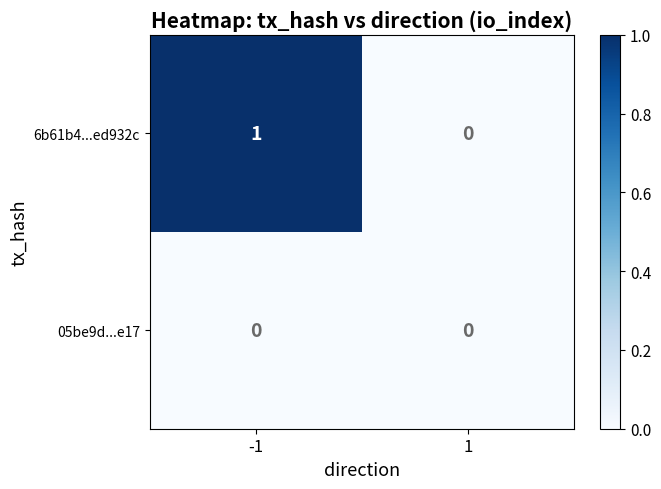

Count the number of data series in this chart.

2